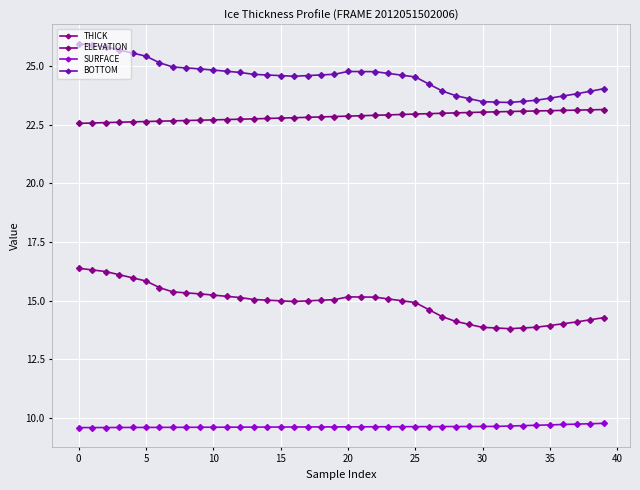

Which series has the largest range (max minus min)?

THICK